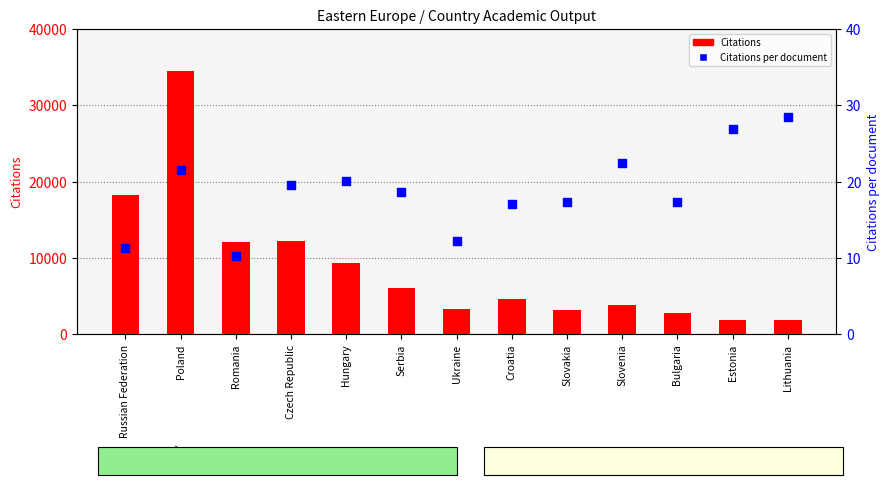

Which series contains the highest Y value?

Citations